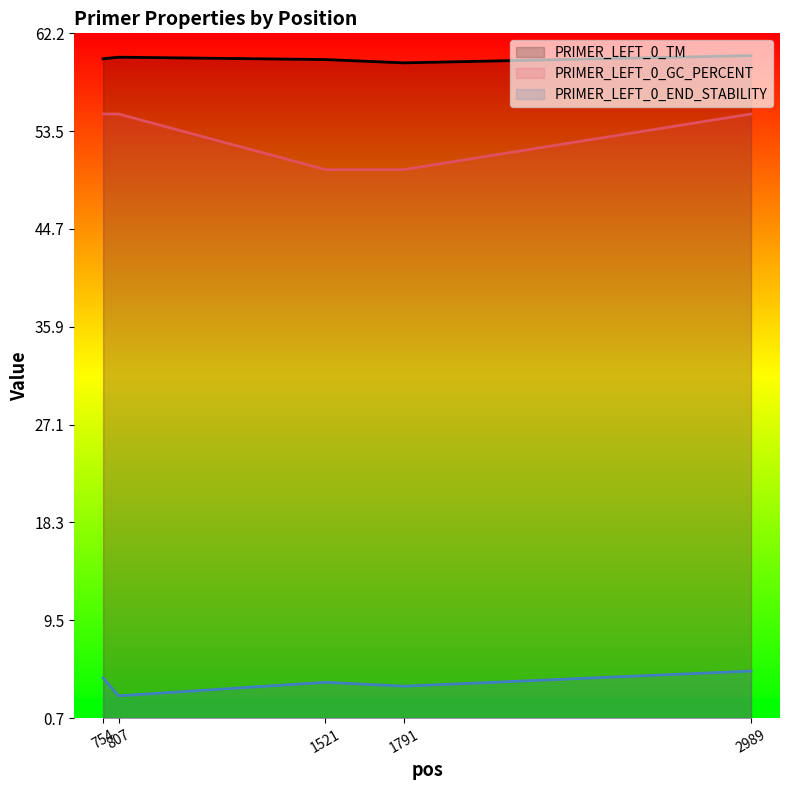

At which label does PRIMER_LEFT_0_TM reach its peak?

2989